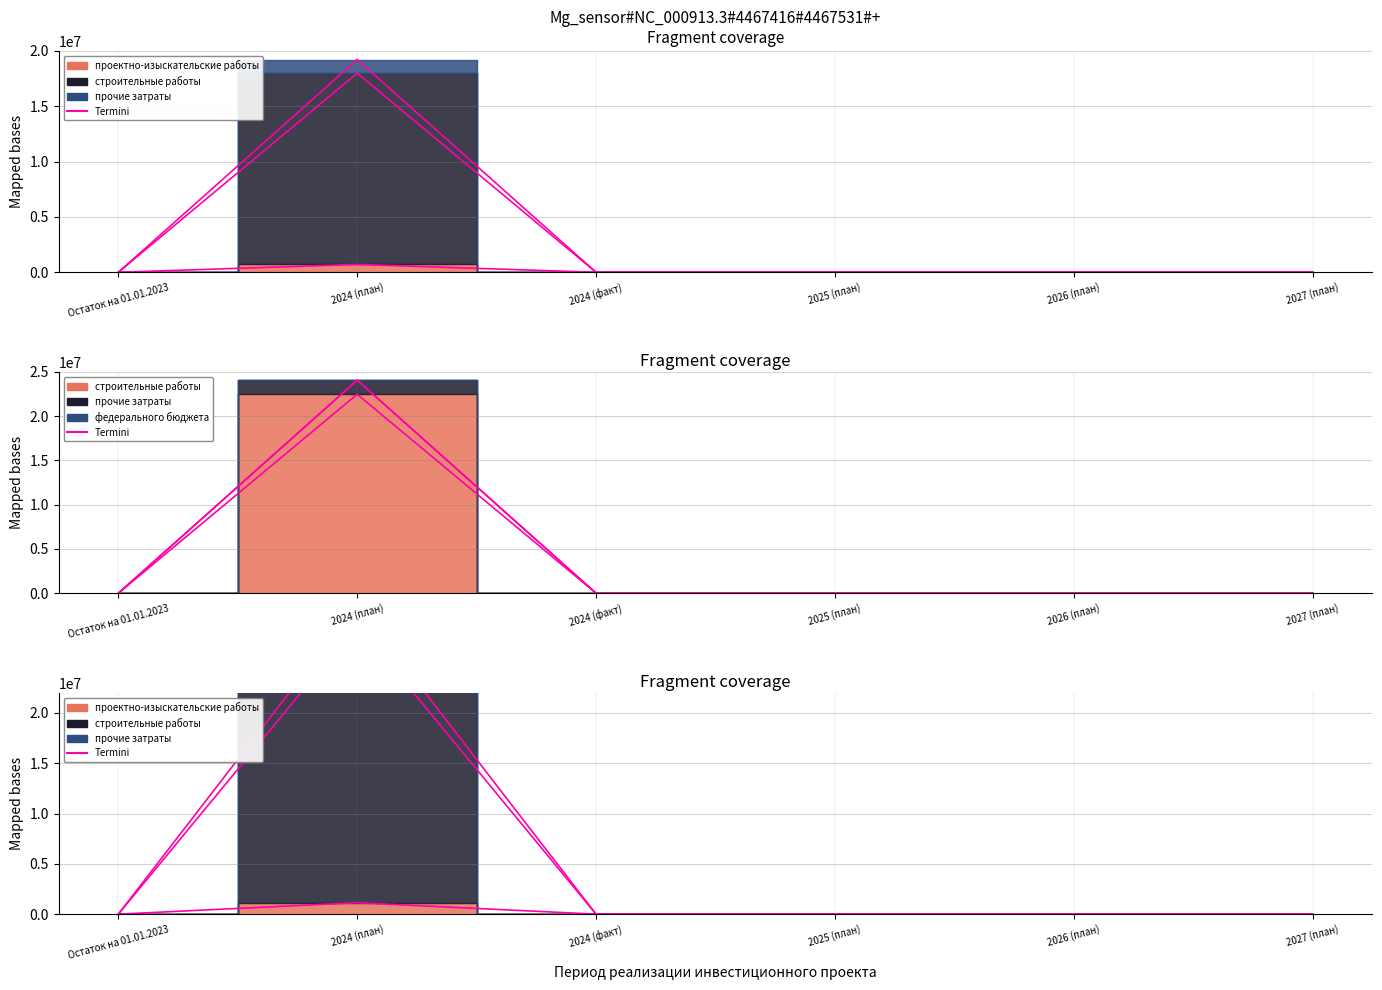

List the labels in order of Termini (строительные работы) value, smallest first.

Остаток на 01.01.2023, 2024 (факт), 2025 (план), 2026 (план), 2027 (план), 2024 (план)